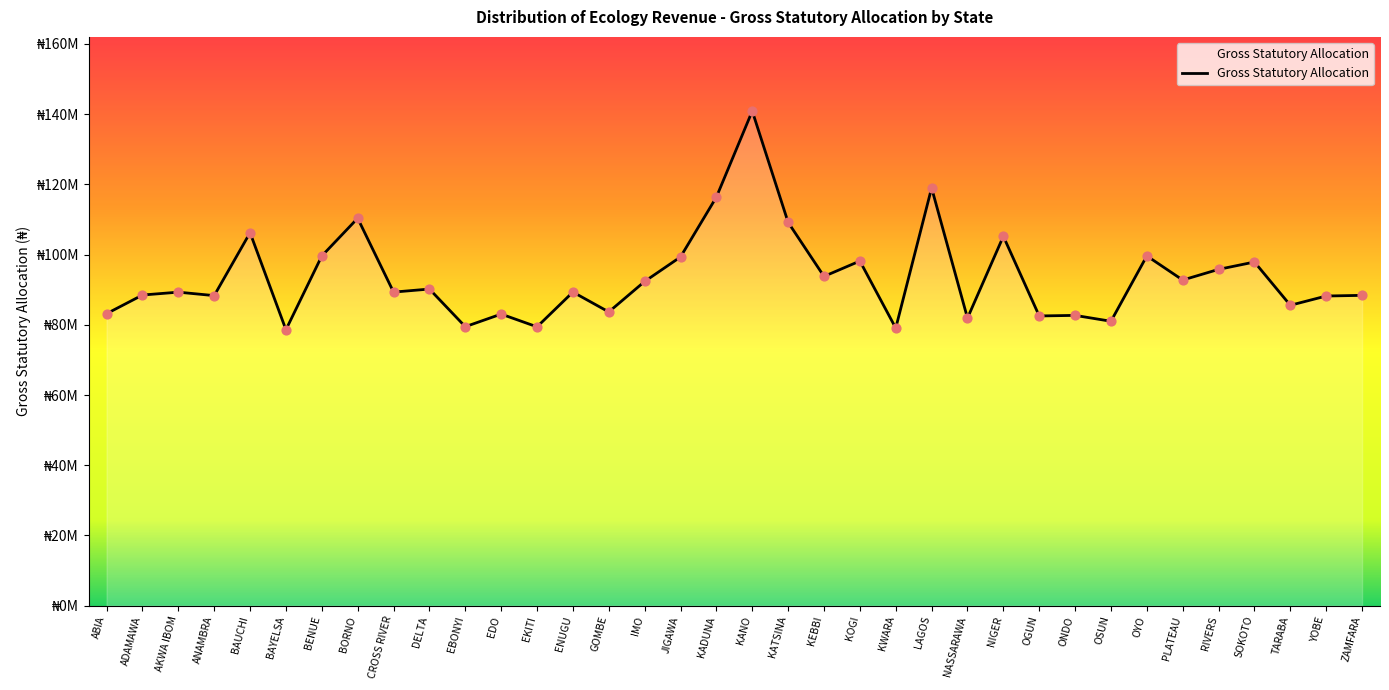

Between BENUE and EKITI, which is larger?

BENUE